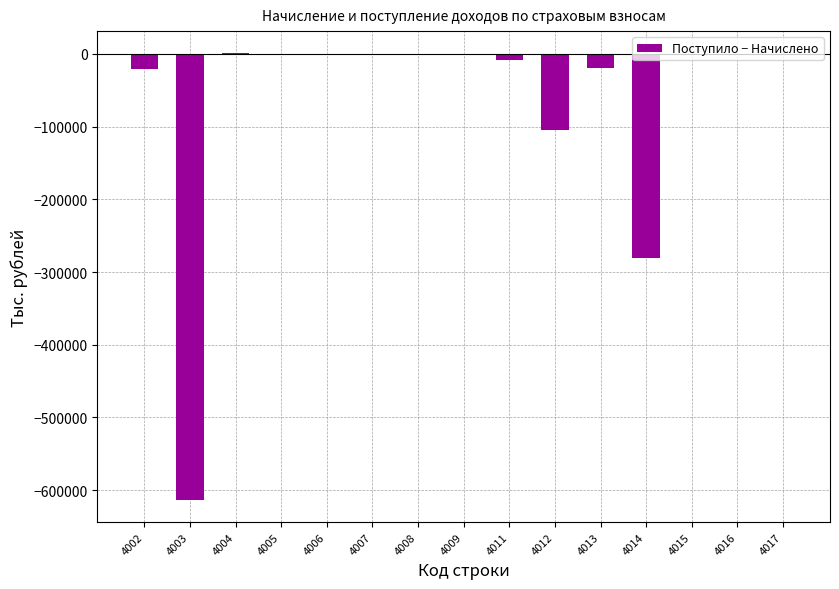

The value at 4014 is -280090. True or false?

True